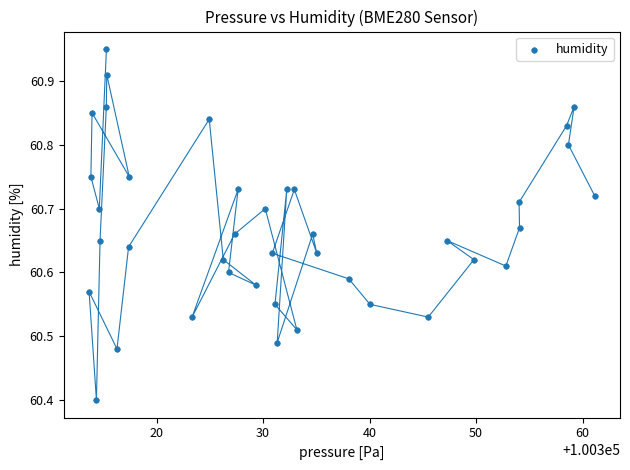

What Y value in the scatter plot is closest to 60?

60.4